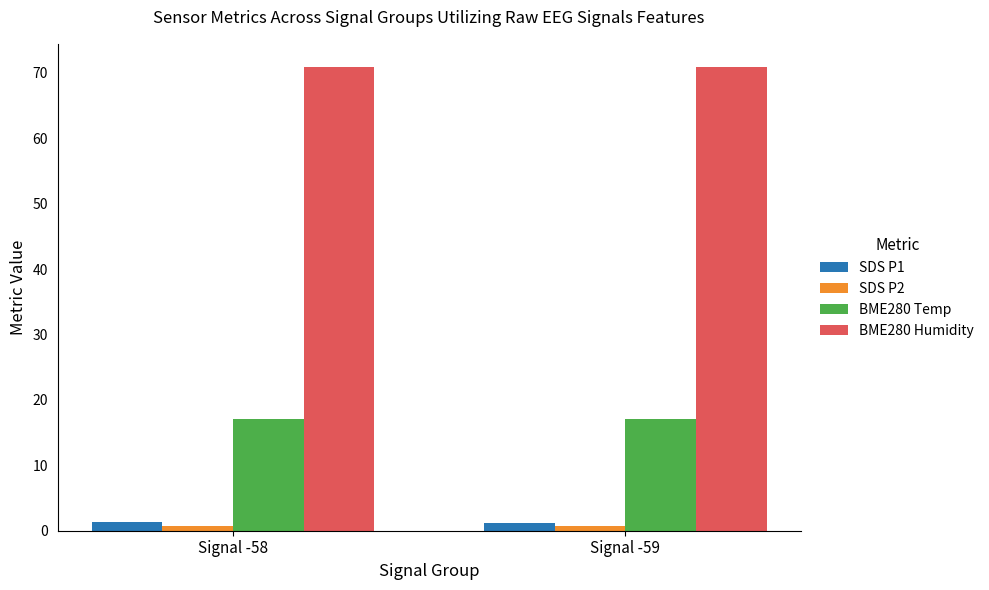

True or false: BME280 Humidity has a value of 70.9 at Signal -59.

True